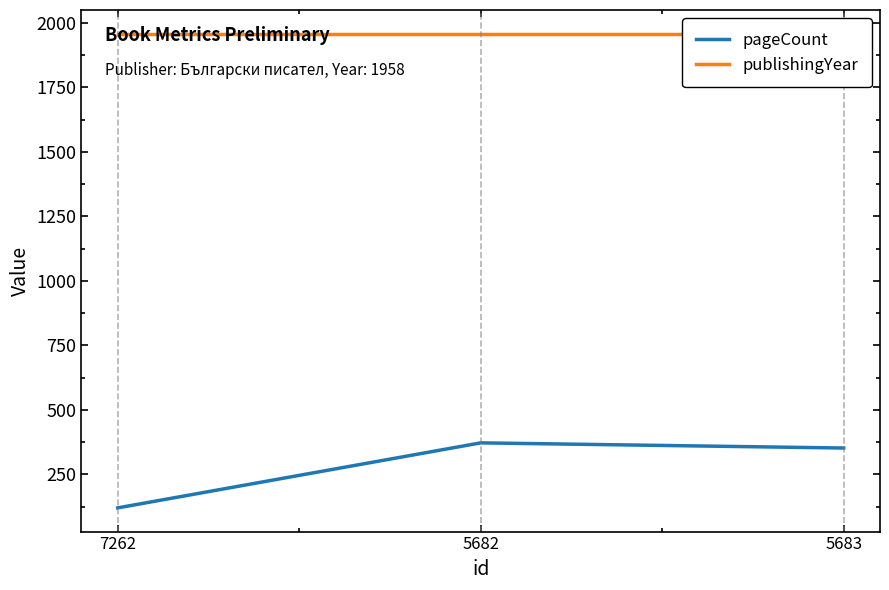

Reading left to right, transcribe all the data shown in this chart.

pageCount: 7262=120	5682=372	5683=352
publishingYear: 7262=1958	5682=1958	5683=1958